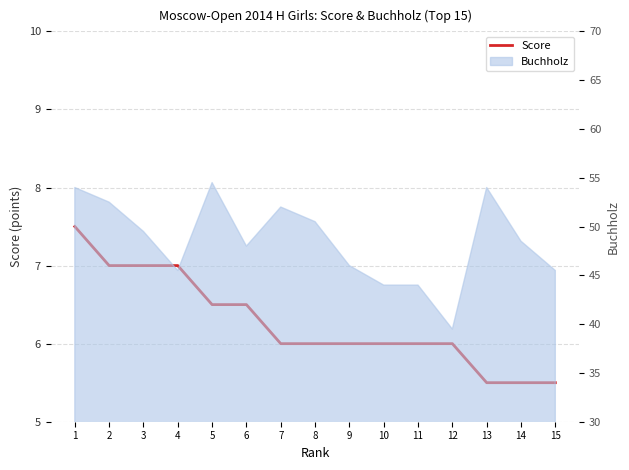

The value at 11 is 6.0. True or false?

True